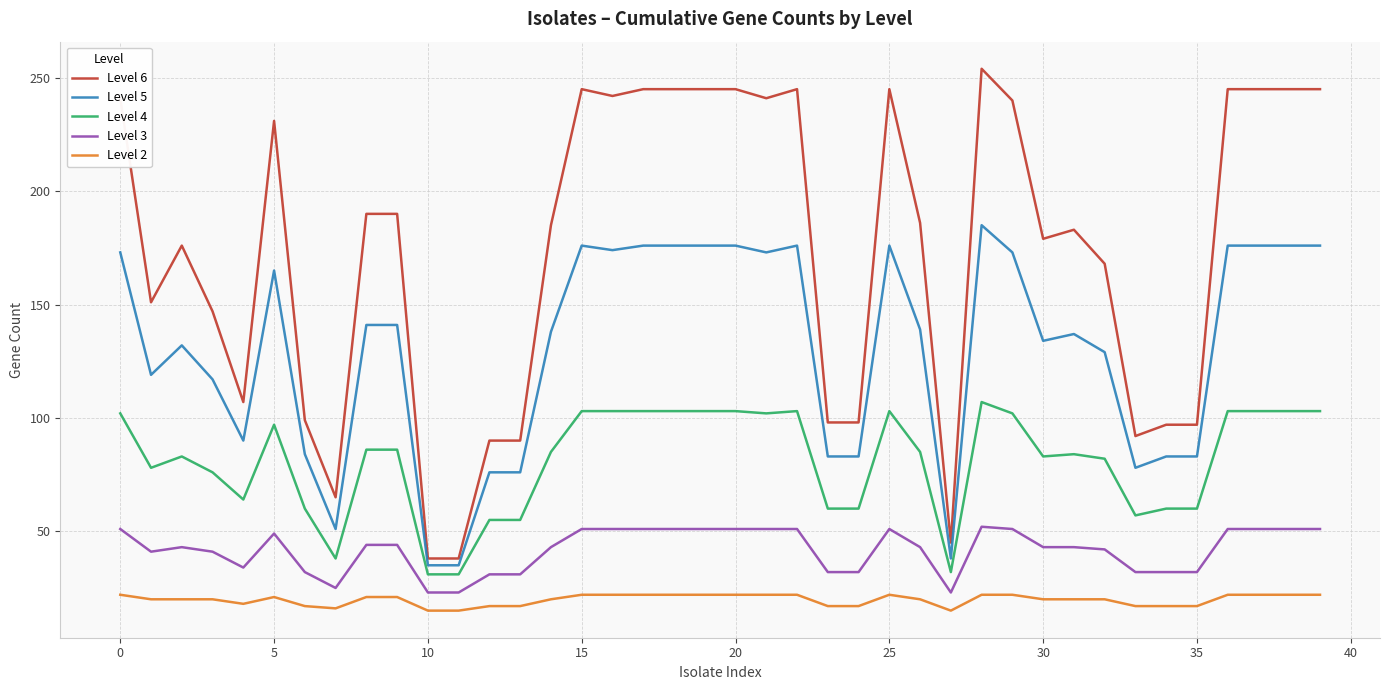

Which series has the largest range (max minus min)?

Level 6